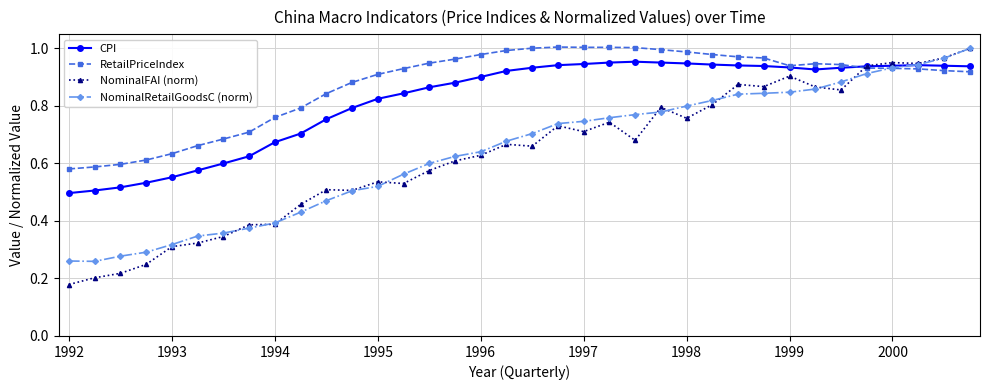

What are all the series names shown in the legend?

CPI, RetailPriceIndex, NominalFAI (norm), NominalRetailGoodsC (norm)